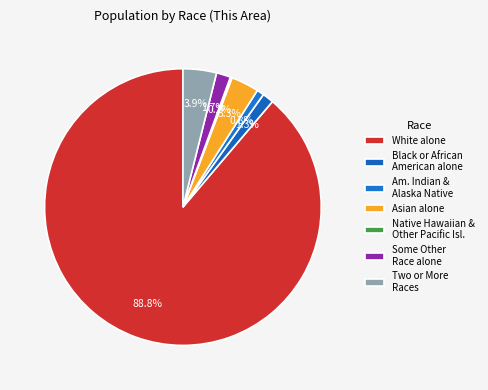

Which category has the smallest portion of the pie?

Native Hawaiian and Other Pacific Islander